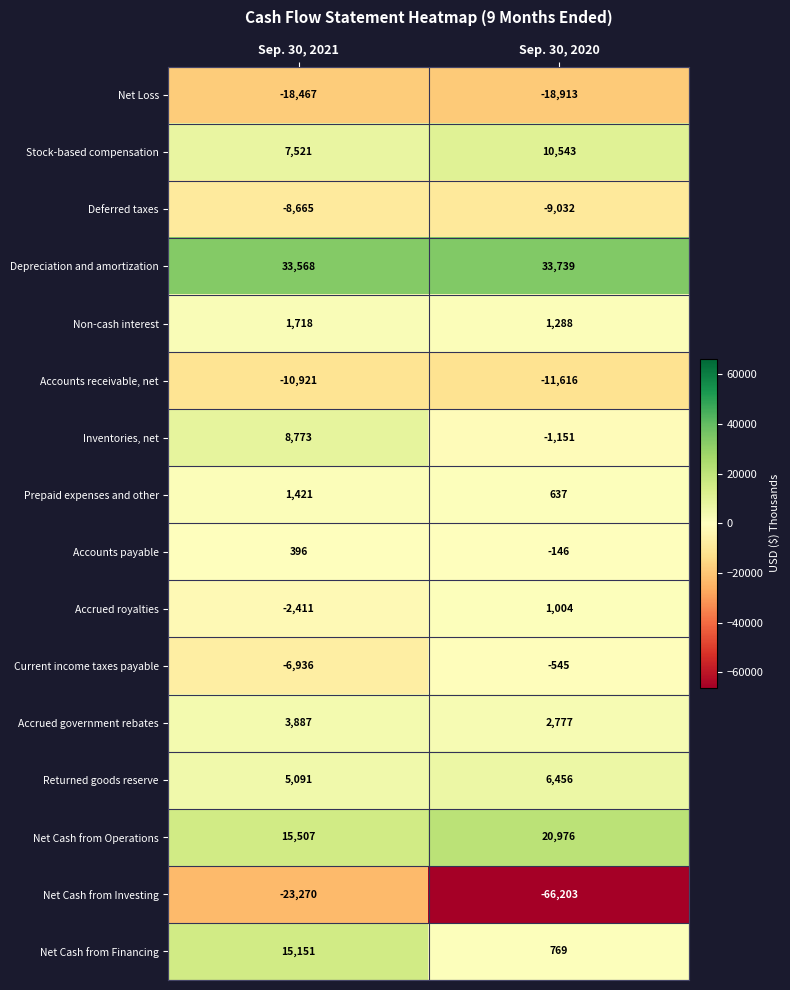

At which category is the sum across all series the highest?

Sep. 30, 2021